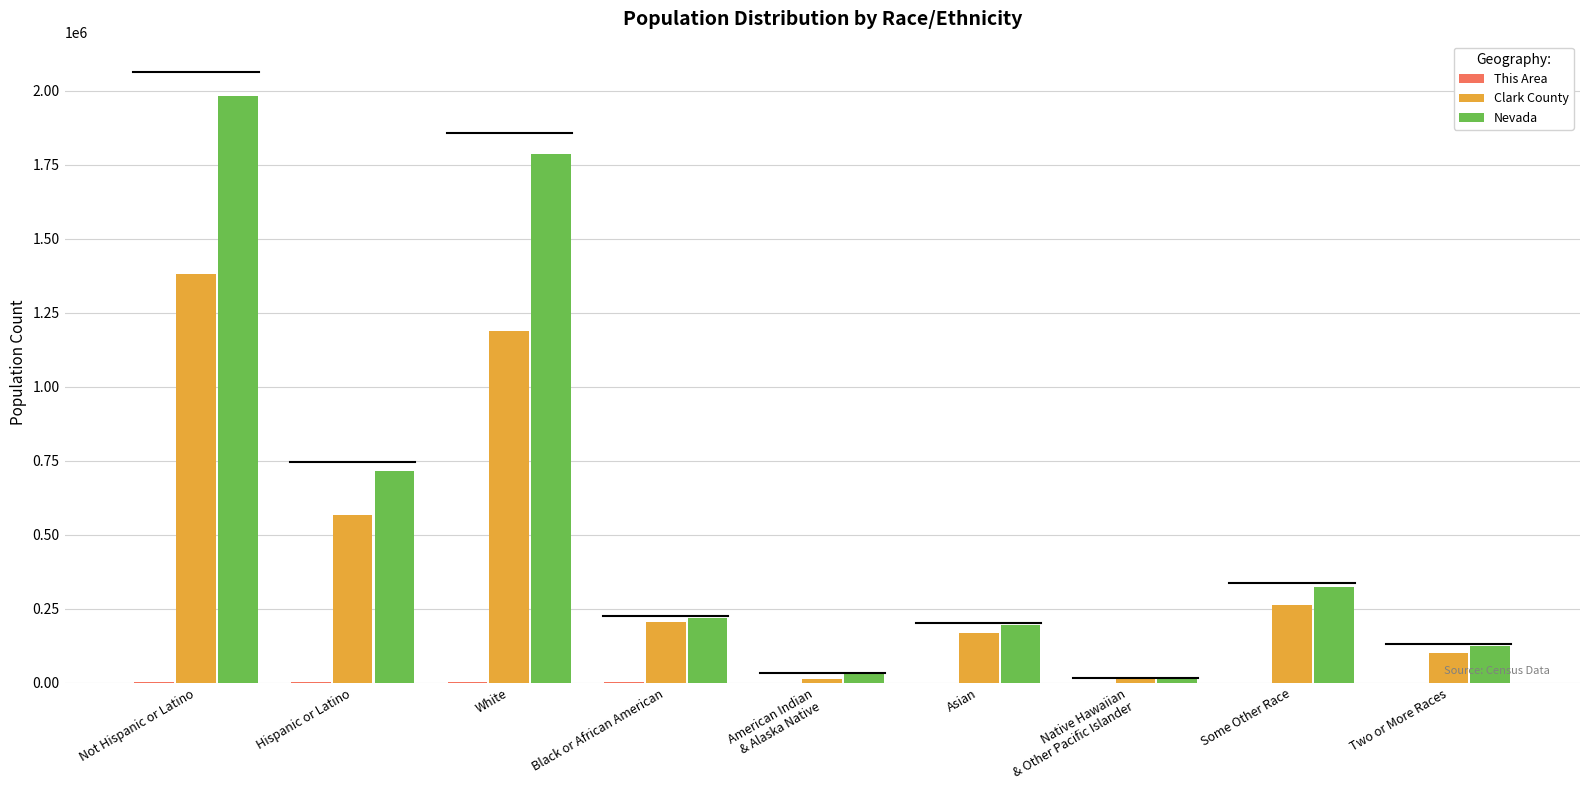

The Nevada series shows 1786688 at White. True or false?

True